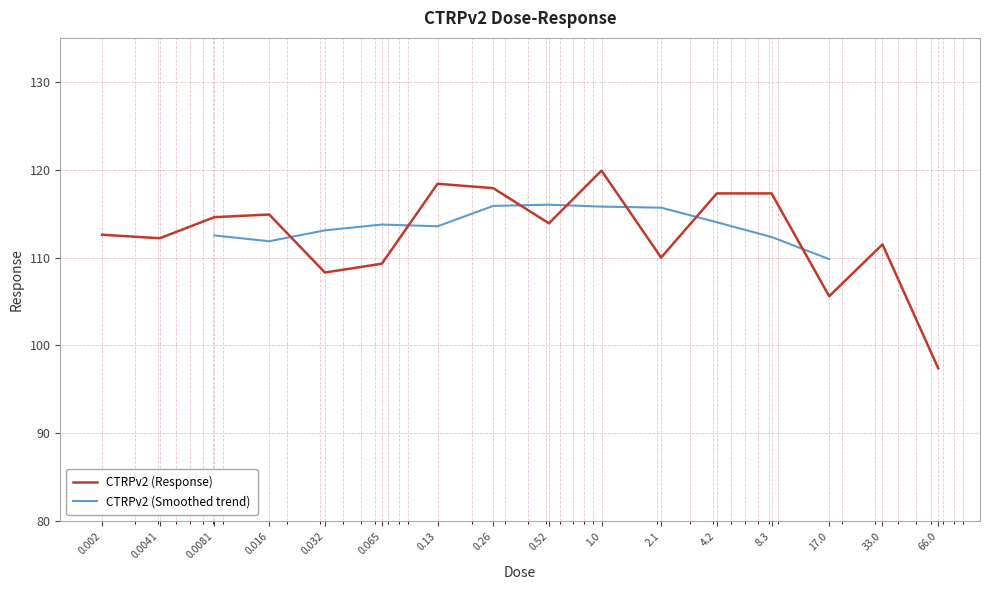

What is the value of the 1st point from the left?

112.6